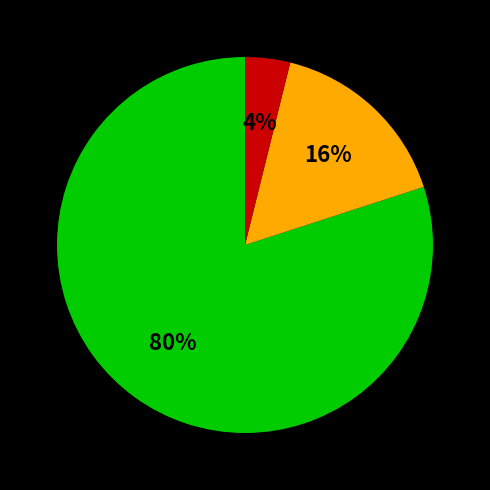

To the nearest percent, what is the difference between the largest and smallest slice percentages?

76%